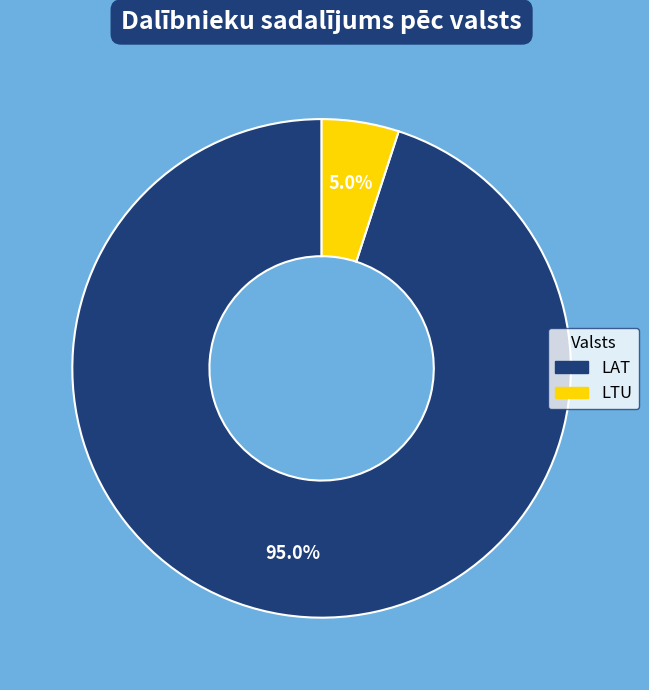

Rank the categories by value from highest to lowest.

LAT, LTU